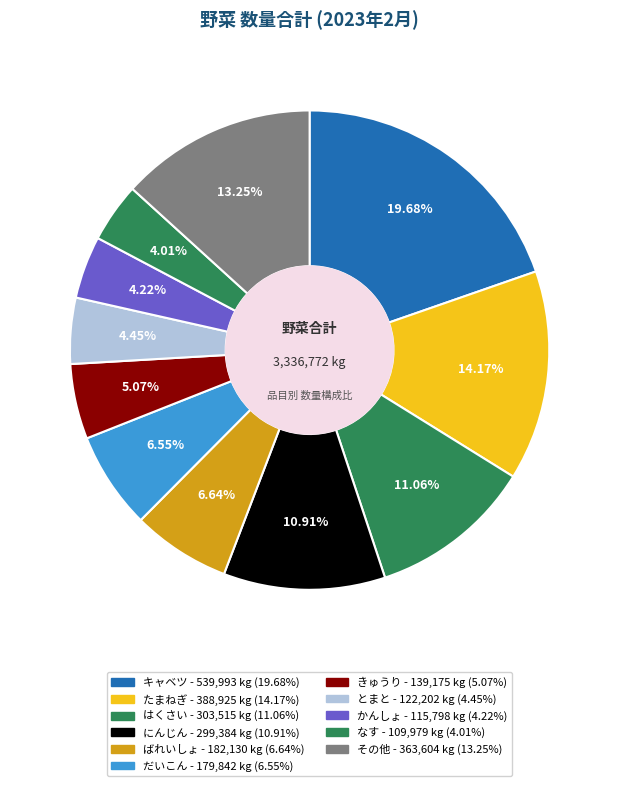

True or false: とまと accounts for 4% of the total.

True